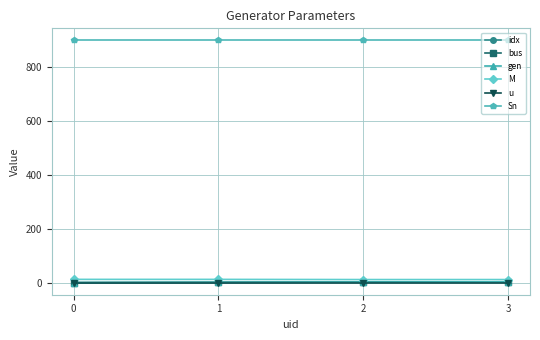

At which category is the sum across all series the highest?

3